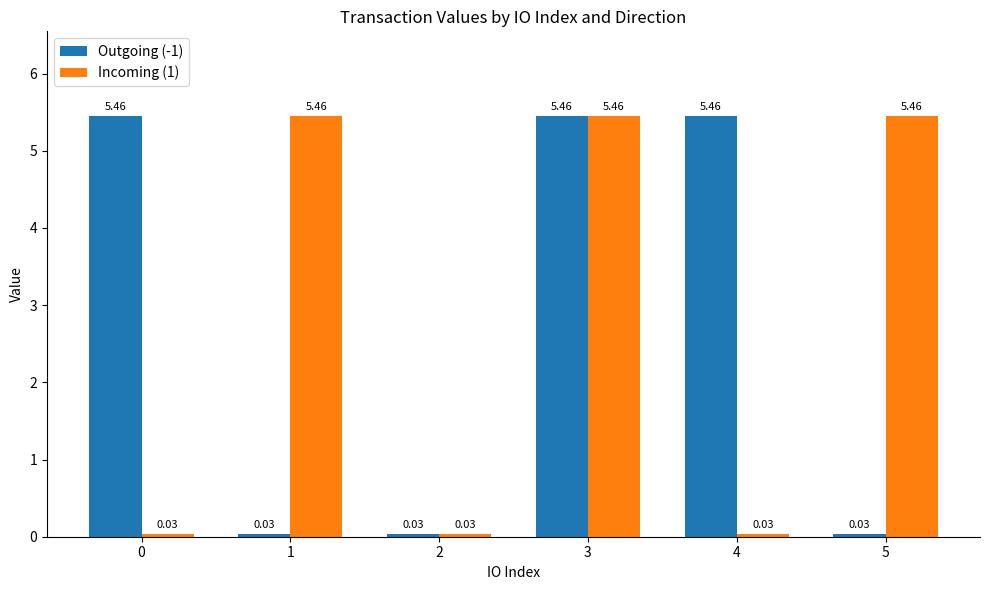

What is the sum of all Incoming (1) values?

16.5